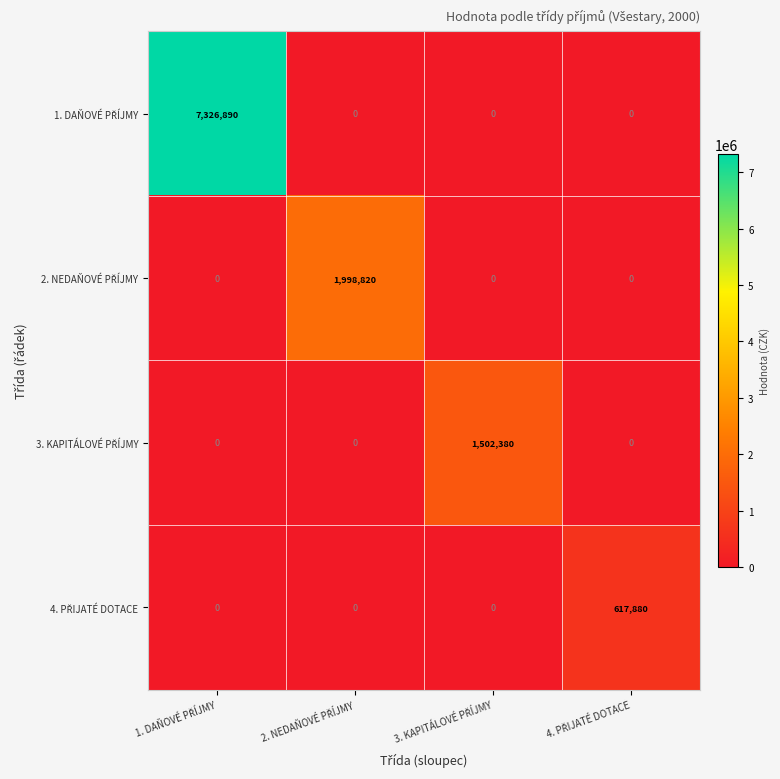

At how many categories does at least one series exceed 180552?

4